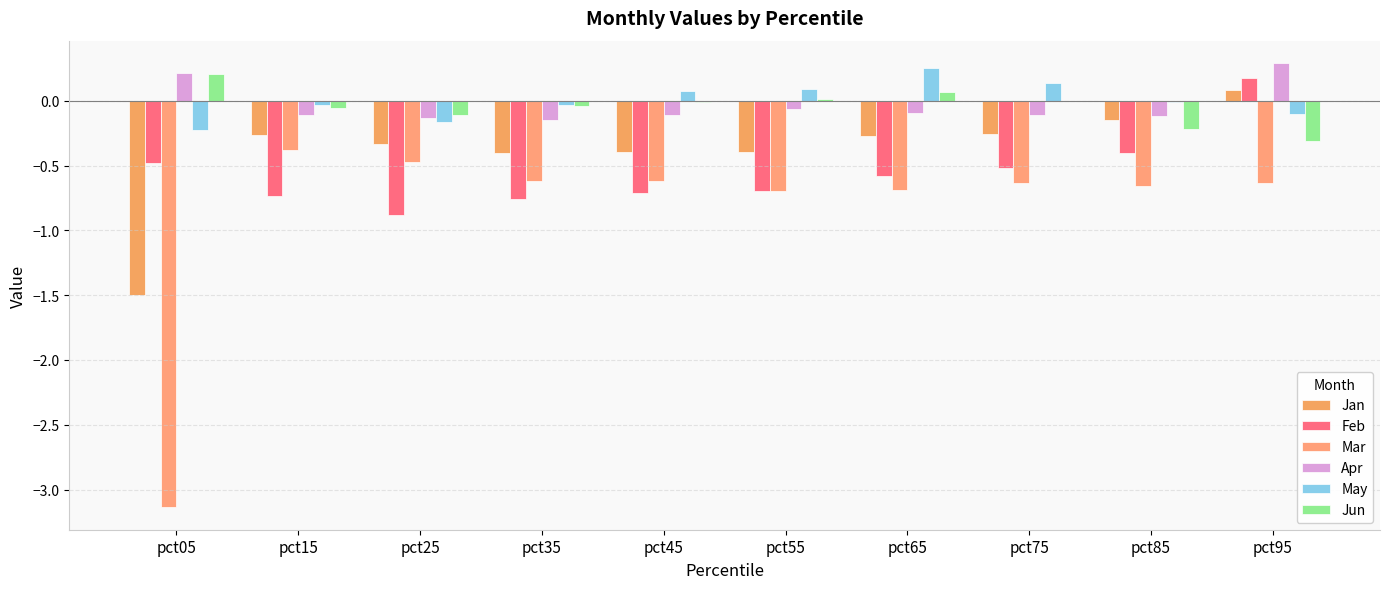

What is the value of the Feb bar at the 8th from the left?

-0.5